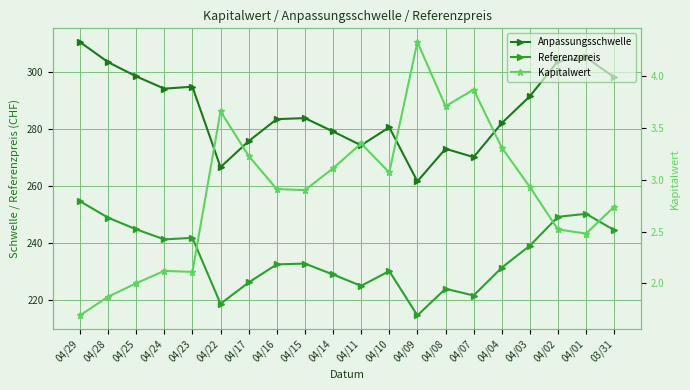

Where does the Referenzpreis series first go above 232?

04/29